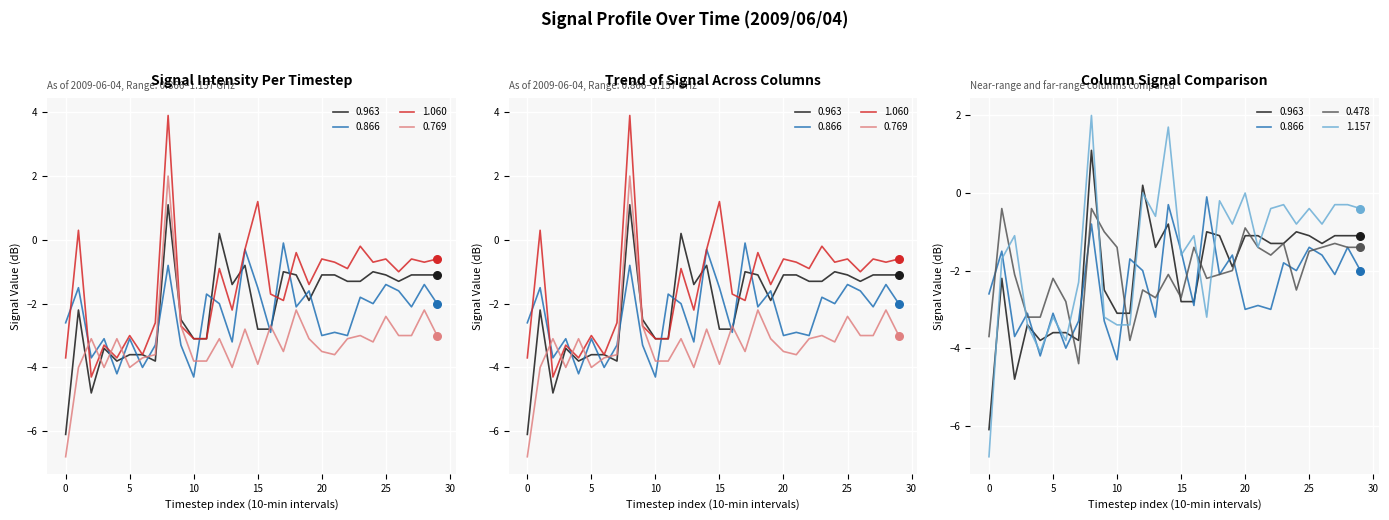

Which series has the largest total across all categories?

1.060